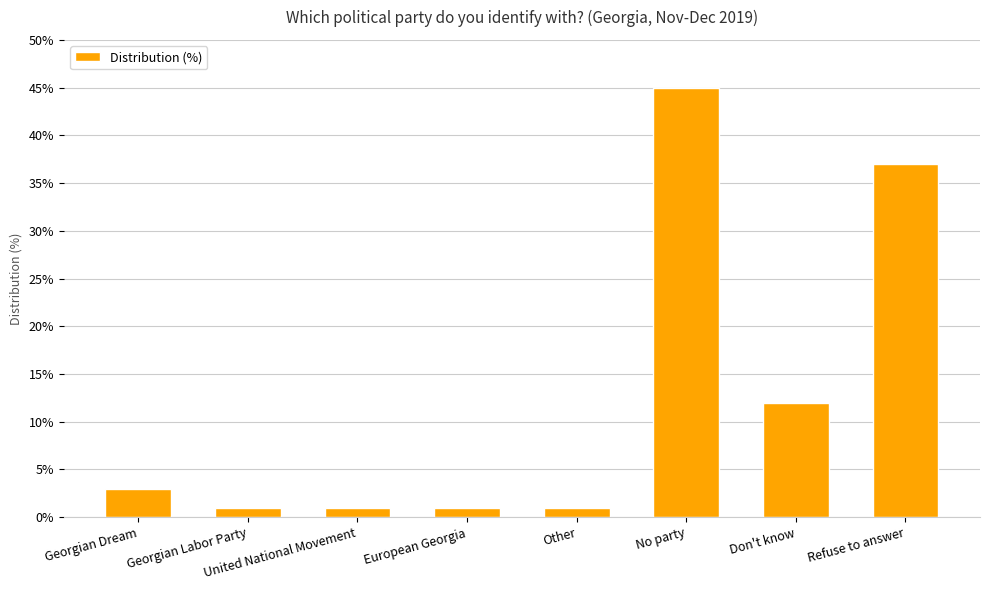

What is the label of the 3rd bar from the left?

United National Movement